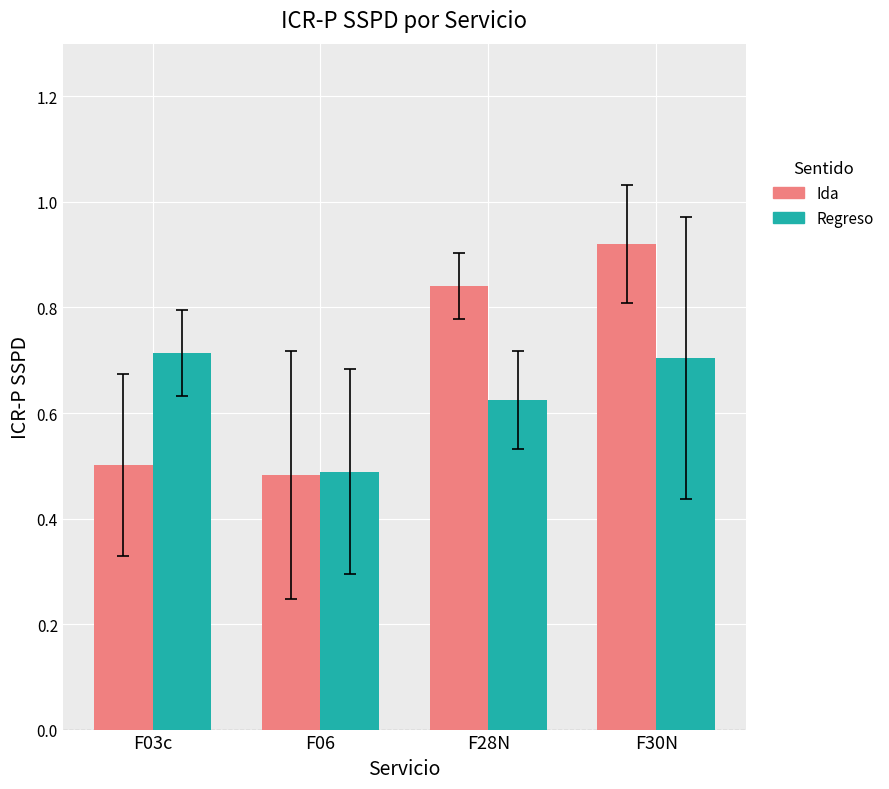

Which series has the widest spread of values?

Ida